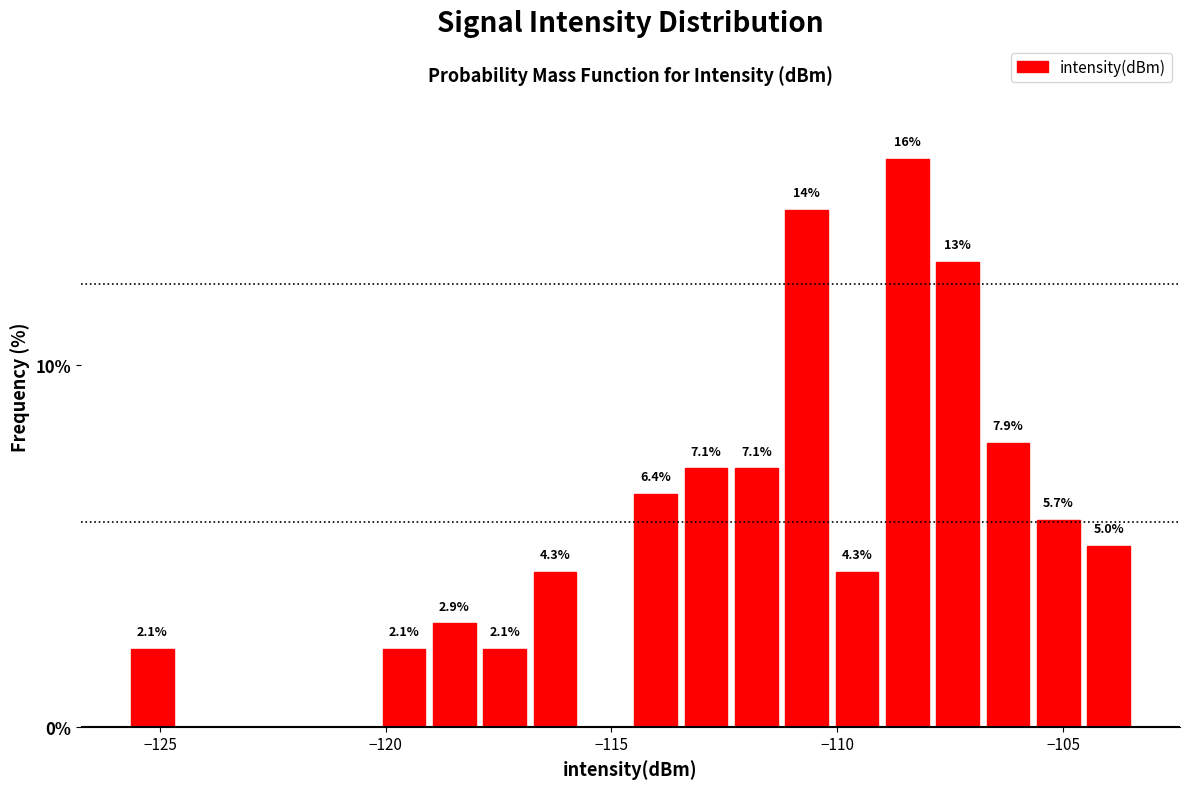

Read against the x-axis, roughly where is the centre of the tallest bar?

-108.5